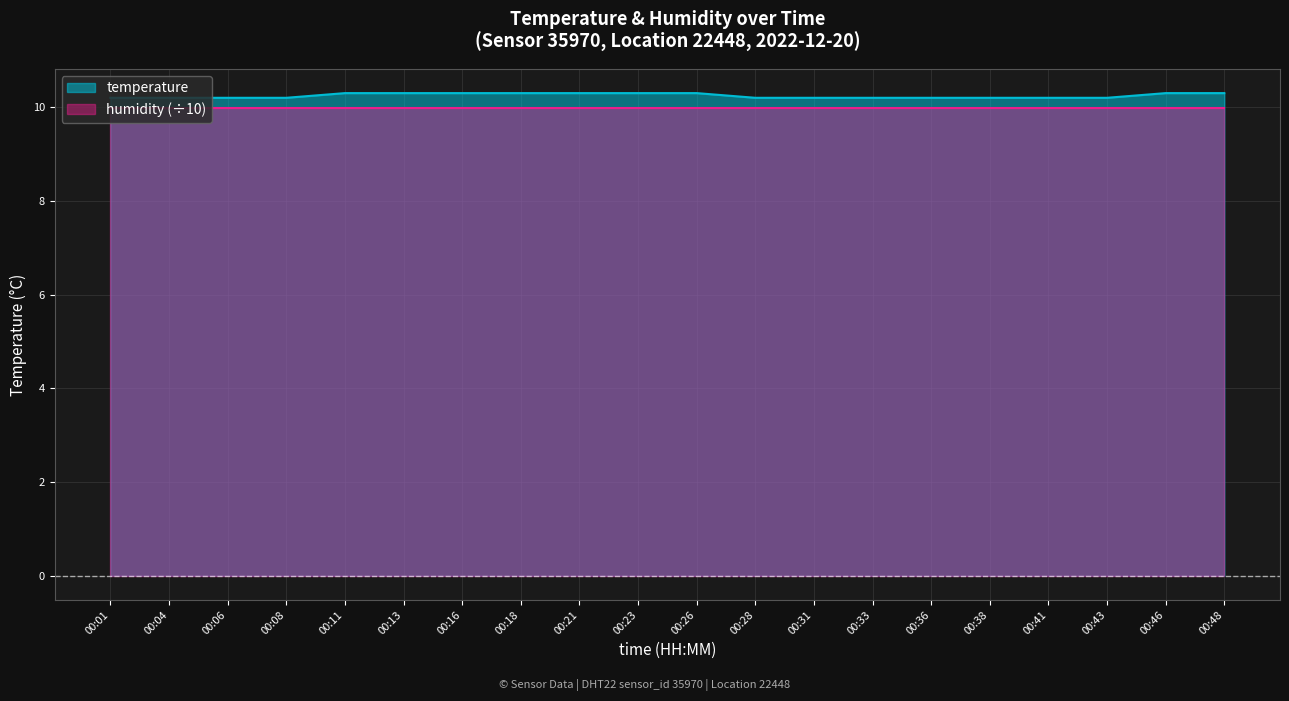

At which category does the chart reach its peak across all series?

00:11